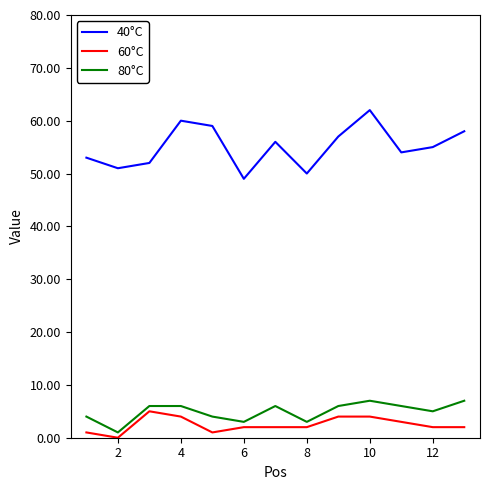

Which series has the largest range (max minus min)?

40°C